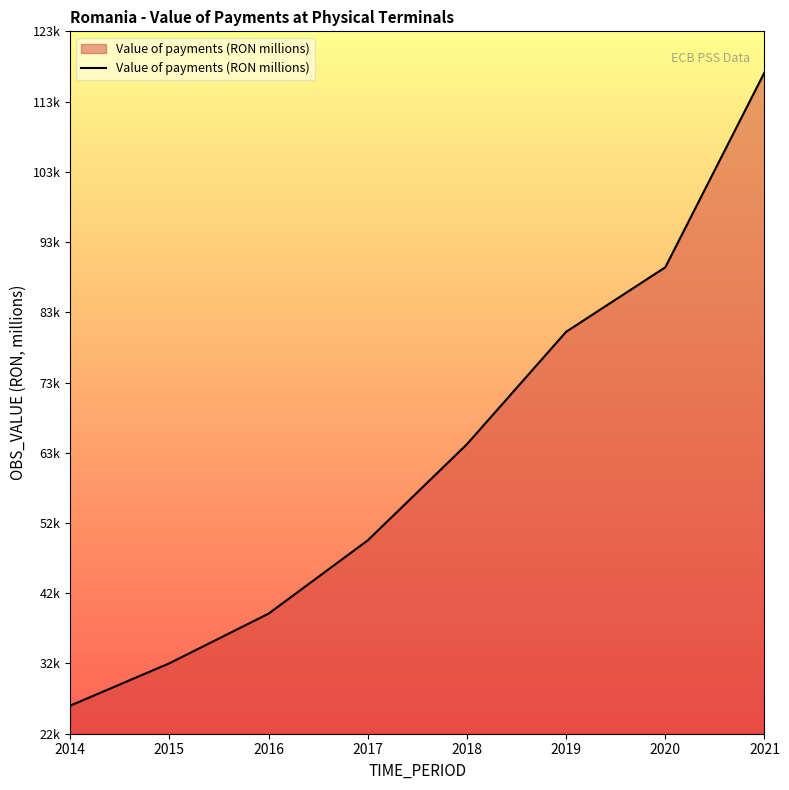

The value at 2018 is 64257.5. True or false?

True